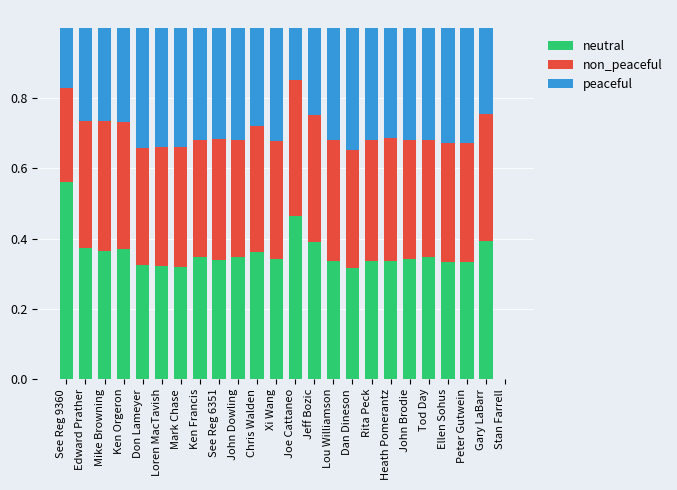

Are the bars grouped side by side (vs. stacked)?

No